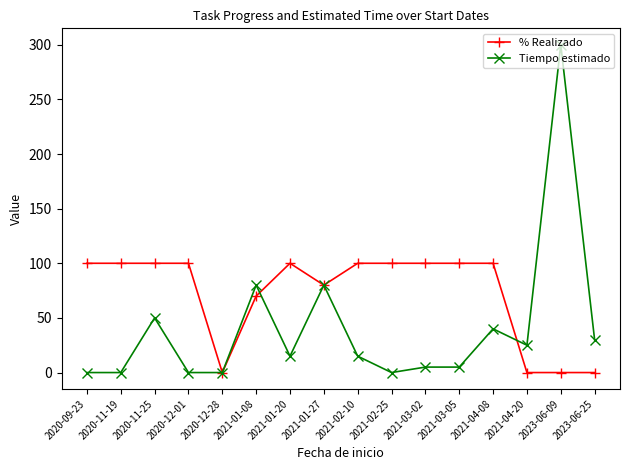

Where is the first local maximum for Tiempo estimado?

2020-11-25